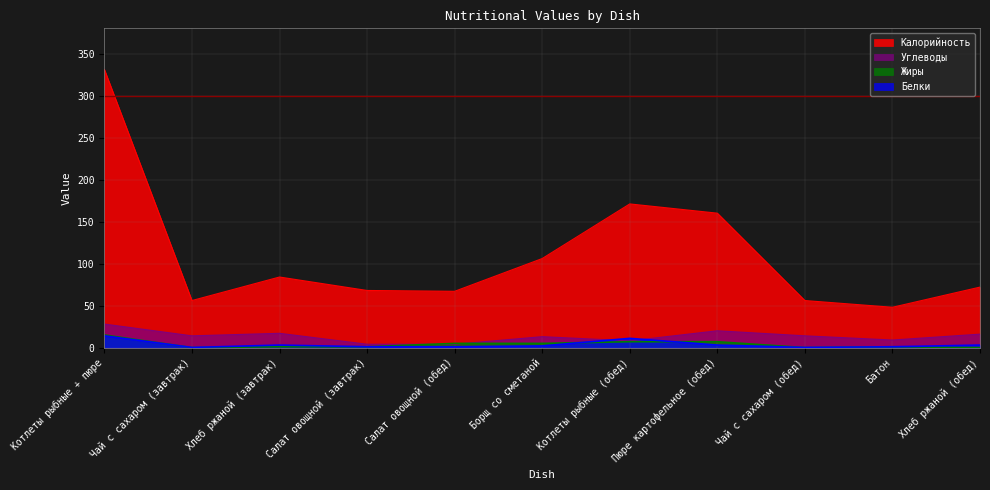

What is the difference between the maximum and second lowest values in the Углеводы series?

24.0